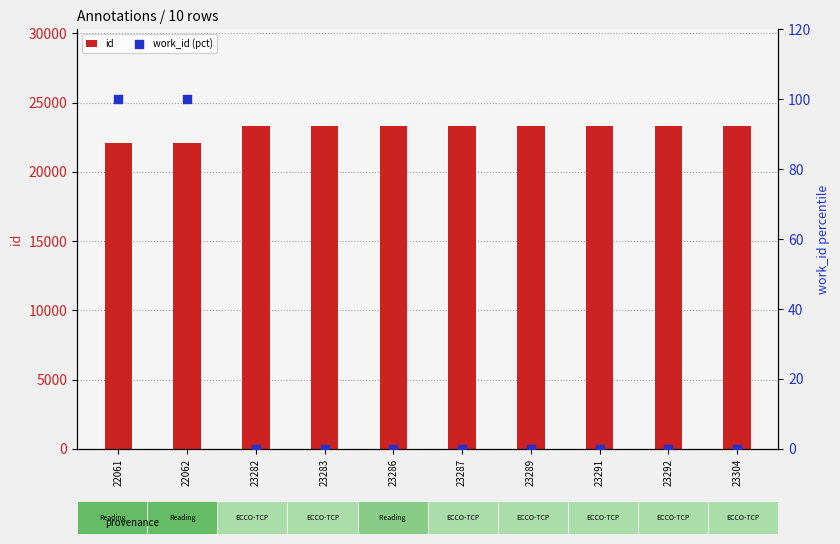

Which series reaches the minimum Y coordinate?

work_id (pct)